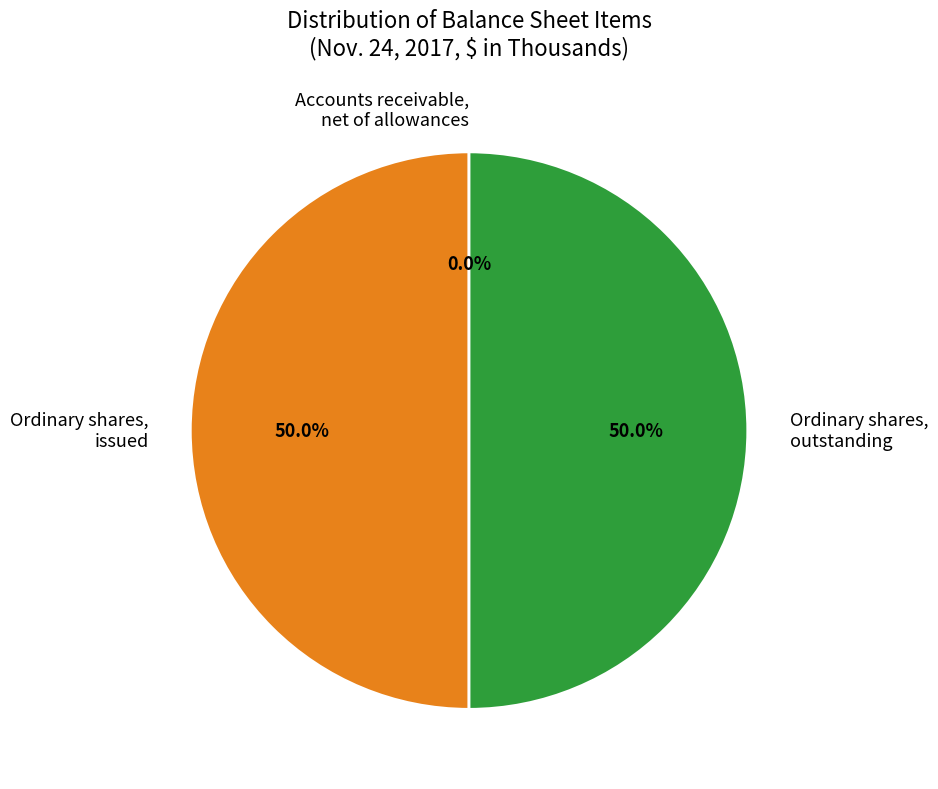

True or false: Ordinary shares, outstanding accounts for 40% of the total.

False